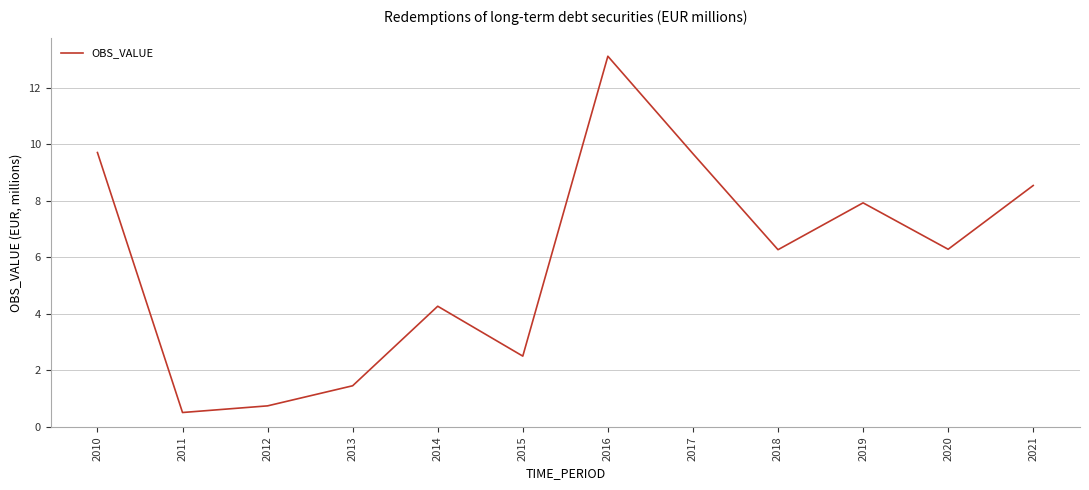

Where is the first local maximum?

2014